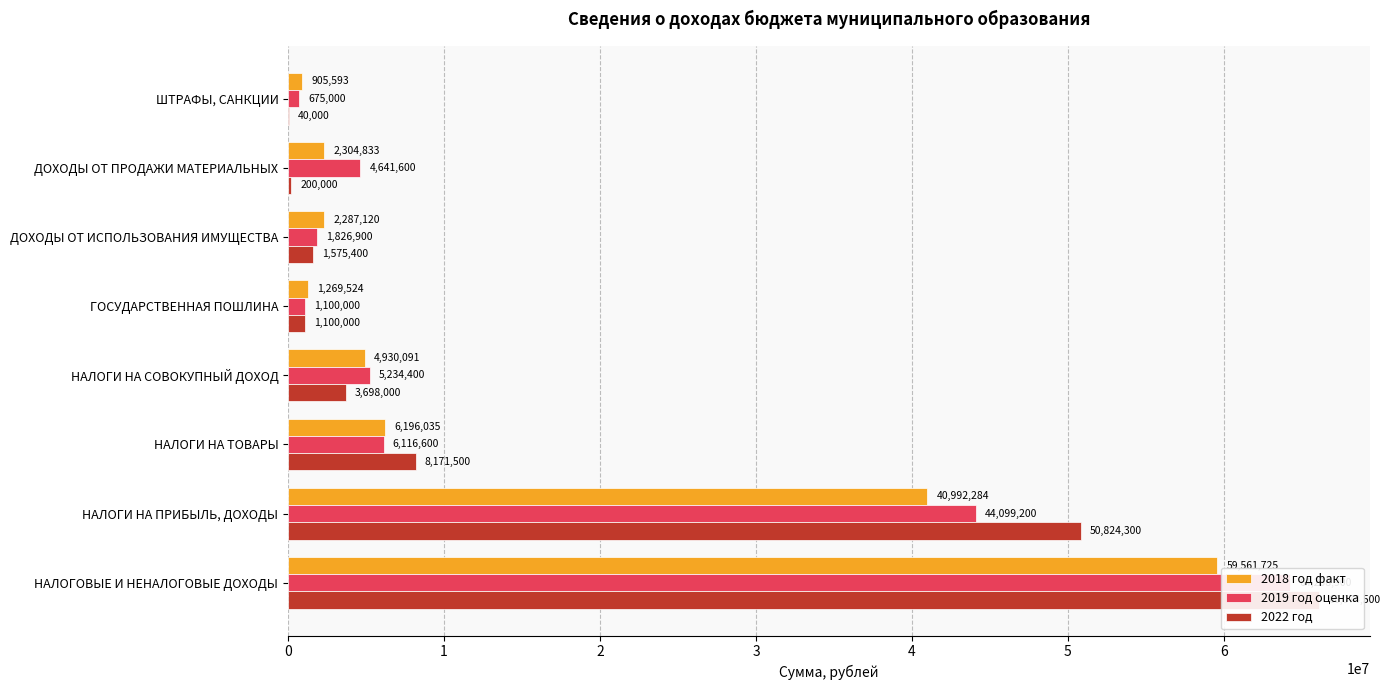

Reading left to right, list all the values displayed in this chart.

2018 год факт: 59561725.4	40992284.4	6196034.7	4930091.2	1269524.2	2287119.7	2304833.1	905593.3
2019 год оценка: 64208900.0	44099200.0	6116600.0	5234400.0	1100000.0	1826900.0	4641600.0	675000.0
2022 год: 66074500.0	50824300.0	8171500.0	3698000.0	1100000.0	1575400.0	200000.0	40000.0